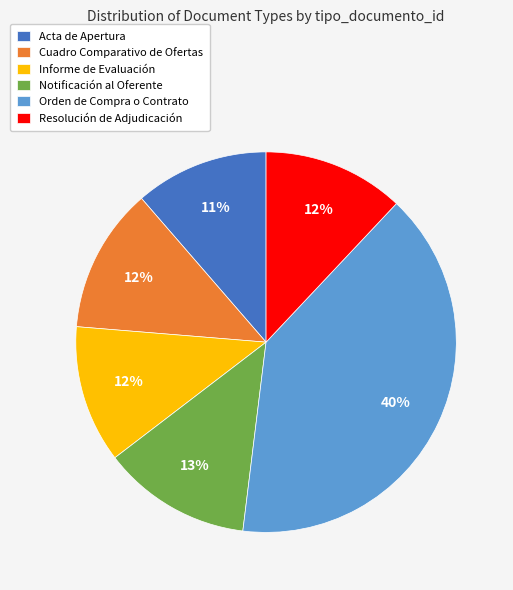

Approximately how many times larger is the value at Informe de Evaluación compared to Notificación al Oferente?

0.9